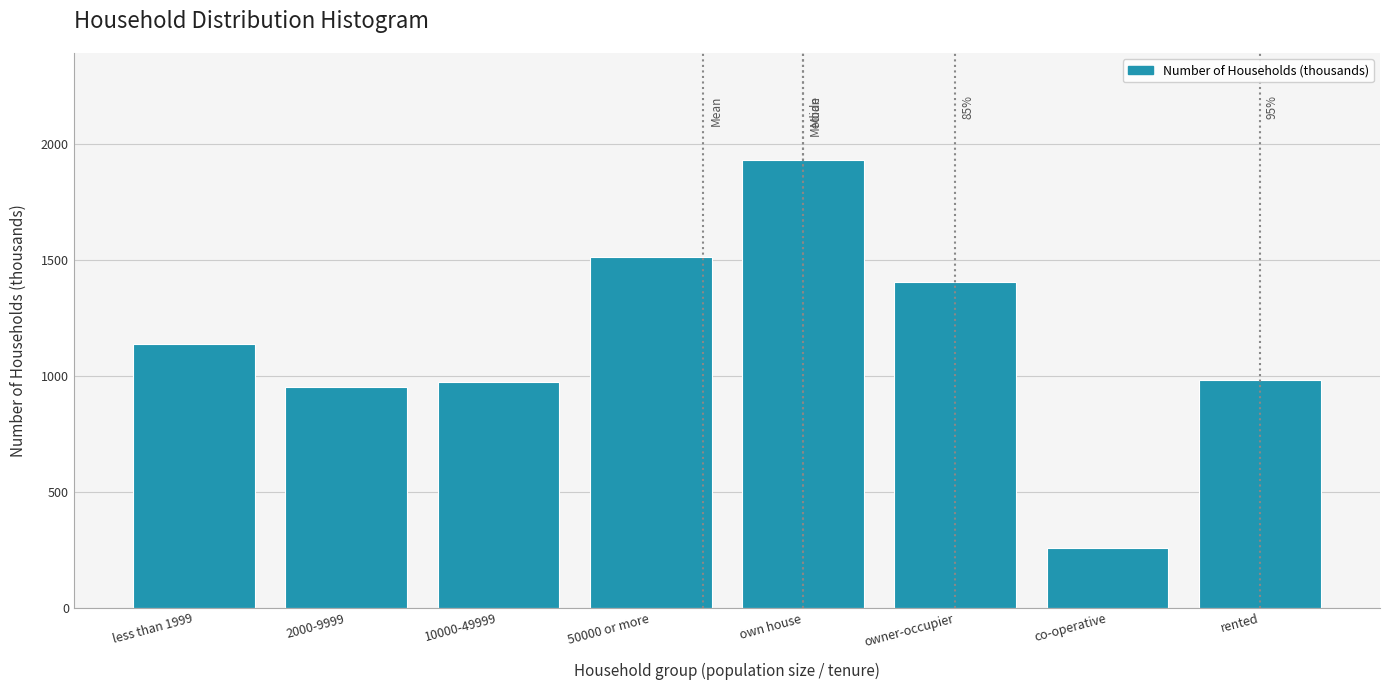

The value at owner-occupier is 1405.2. True or false?

True